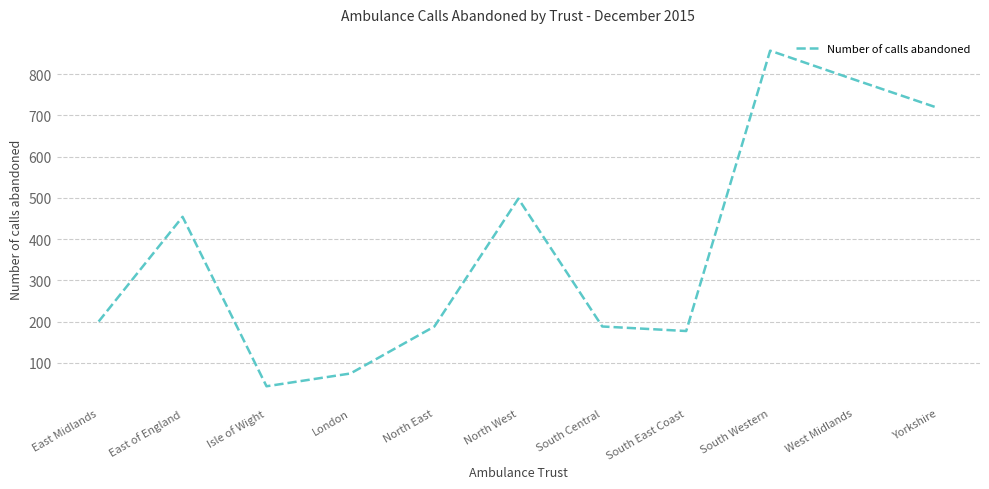

The value at London is 74. True or false?

True